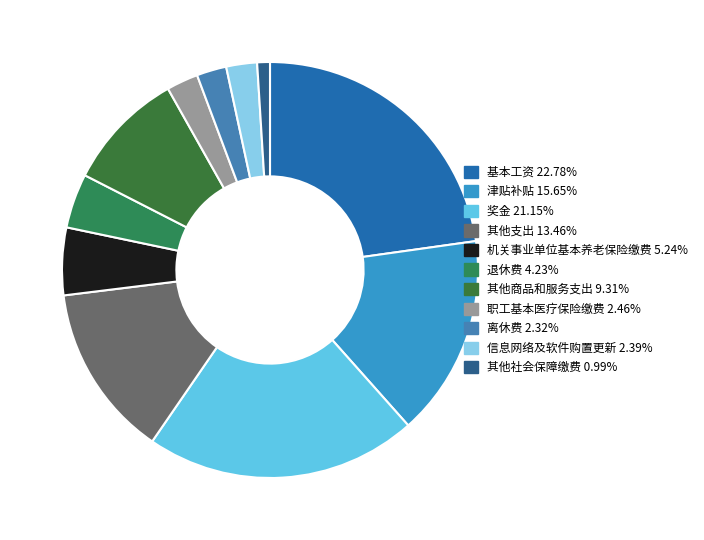

Rank the categories by value from lowest to highest.

其他社会保障缴费, 离休费, 信息网络及软件购置更新, 职工基本医疗保险缴费, 退休费, 机关事业单位基本养老保险缴费, 其他商品和服务支出, 其他支出, 津贴补贴, 奖金, 基本工资